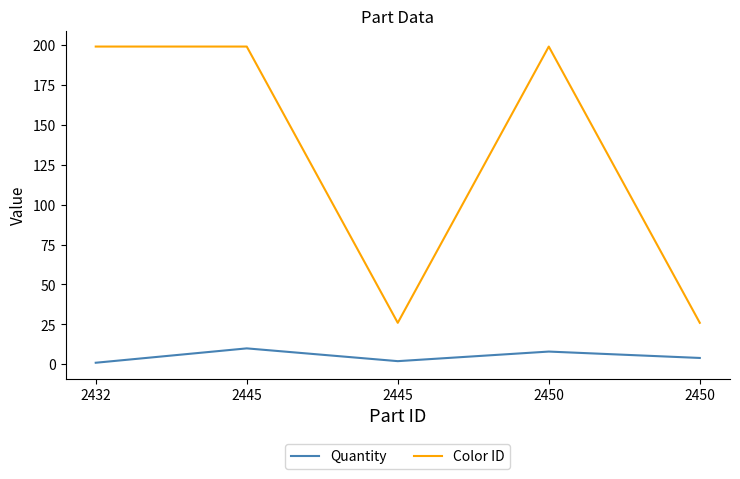

At 2445, list the series in order from largest to smallest.

Color ID, Quantity